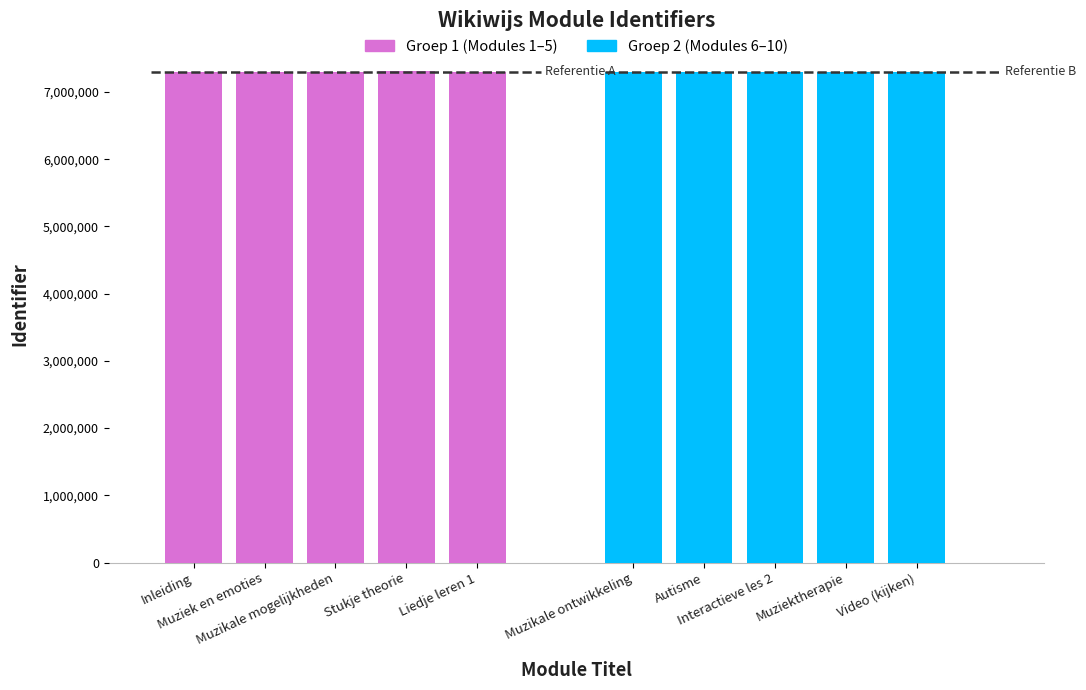

What is the difference between the highest and lowest values at Stukje theorie?

12588